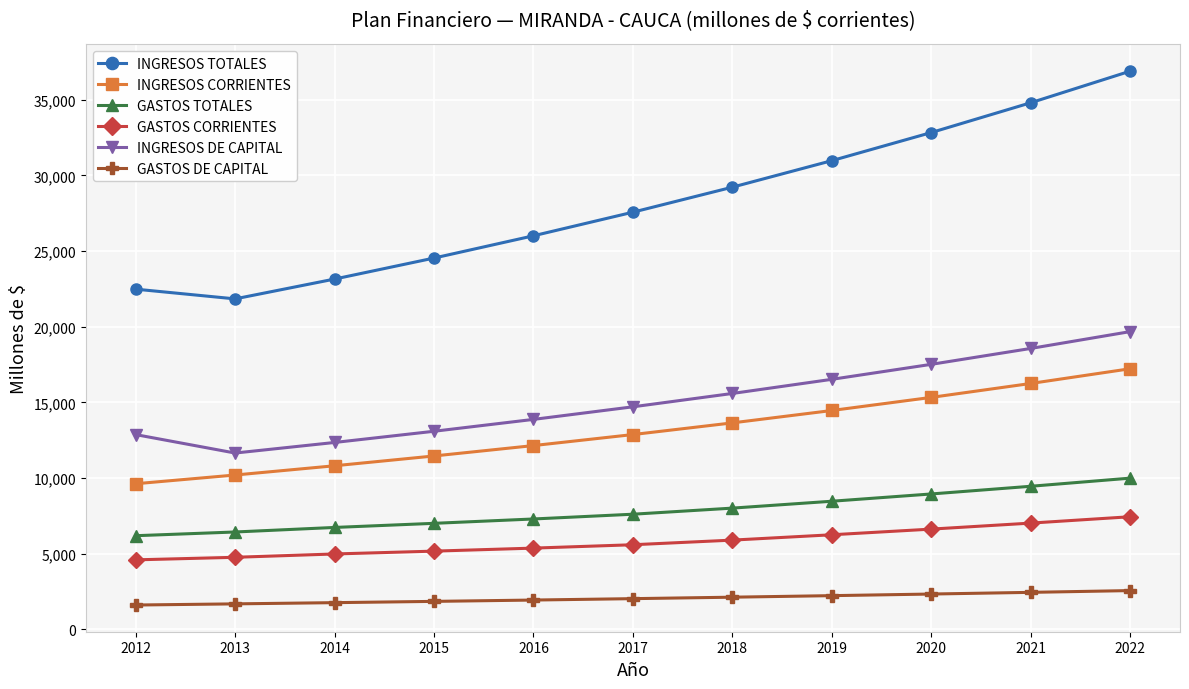

The GASTOS DE CAPITAL series shows 771.4 at 2017. True or false?

False